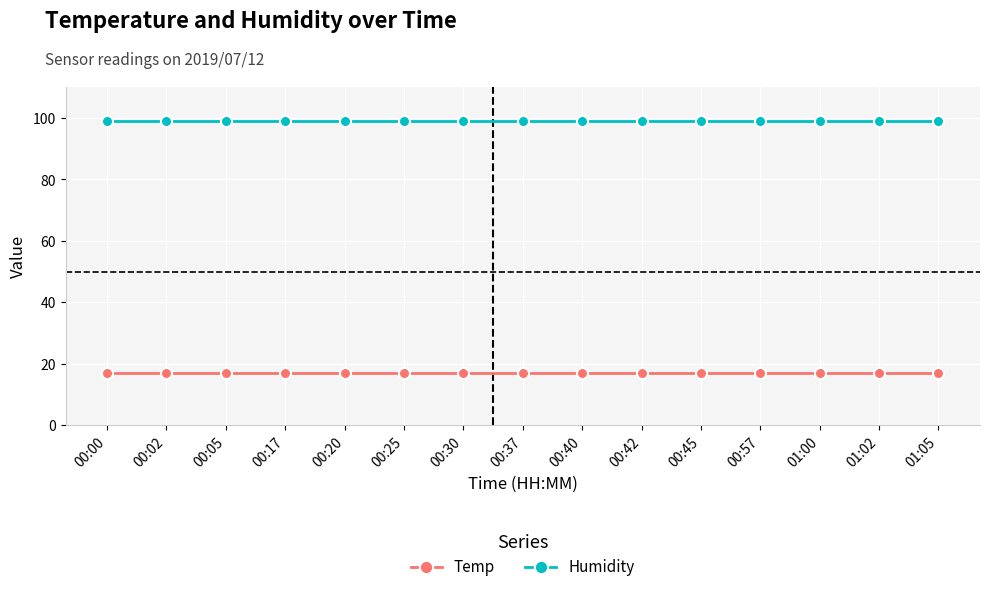

What is the highest value of the Humidity series?

99